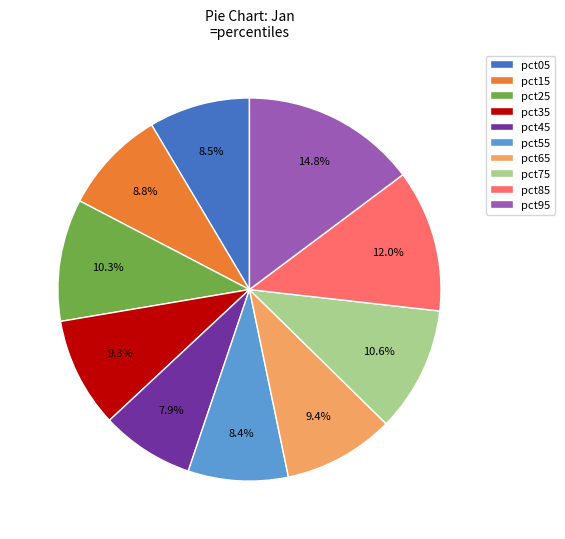

Is there any slice that represents more than half of the pie?

No